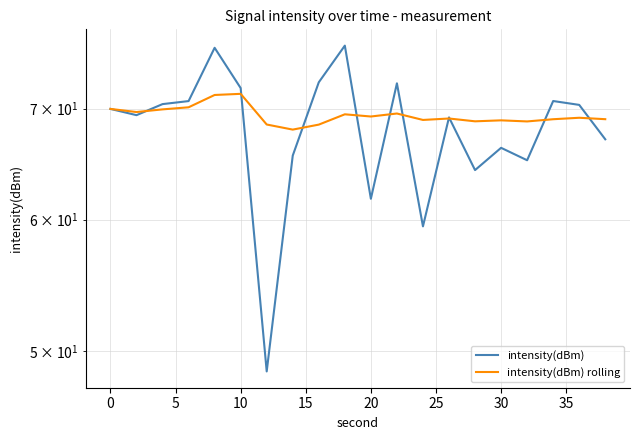

Which series changed the most between −5 and 15?

intensity(dBm)